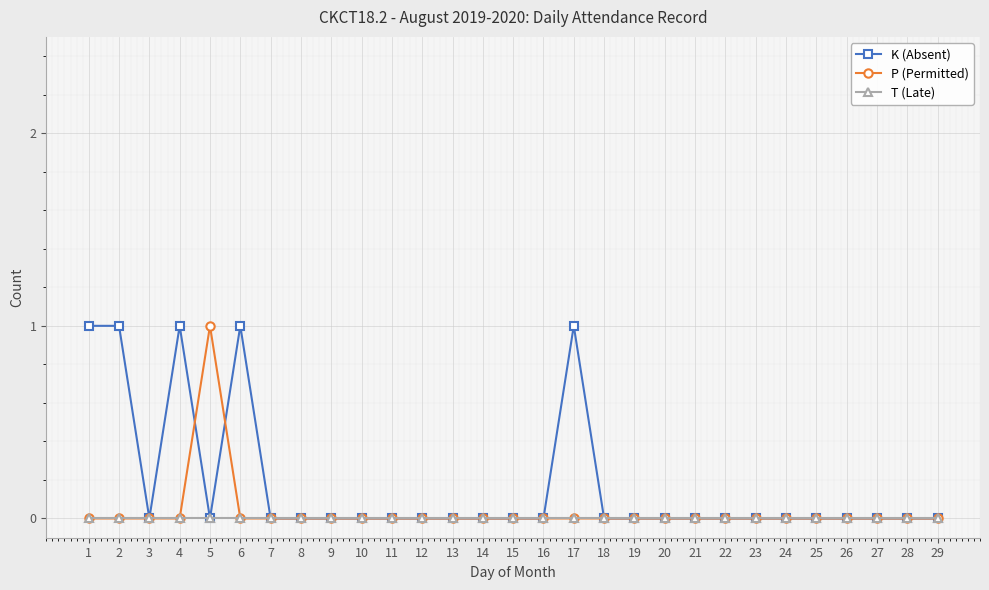

Is it true that T (Late) equals 0 at 12?

True